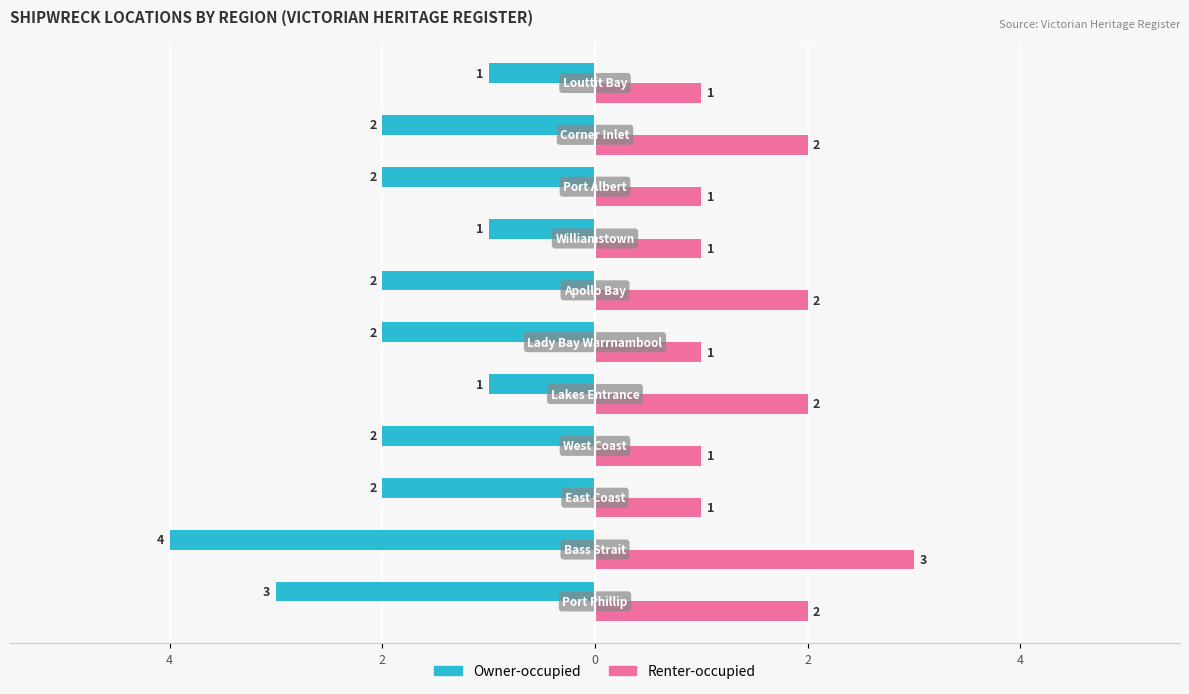

What is the difference between the maximum and minimum values in the Owner-occupied series?

3